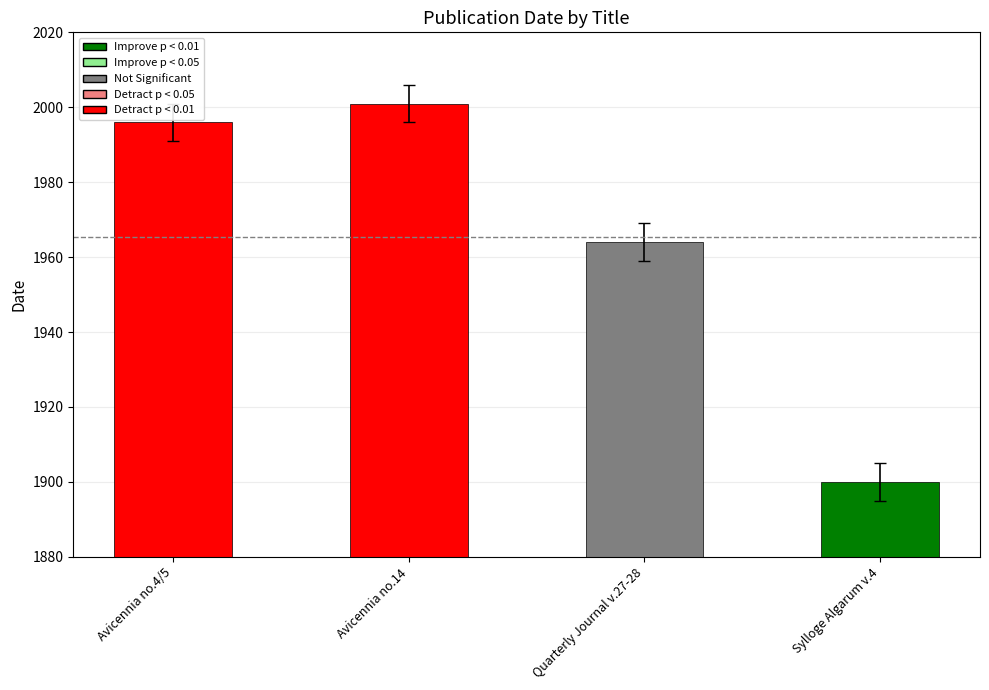

At which category does the chart reach its minimum across all series?

Sylloge Algarum v.4